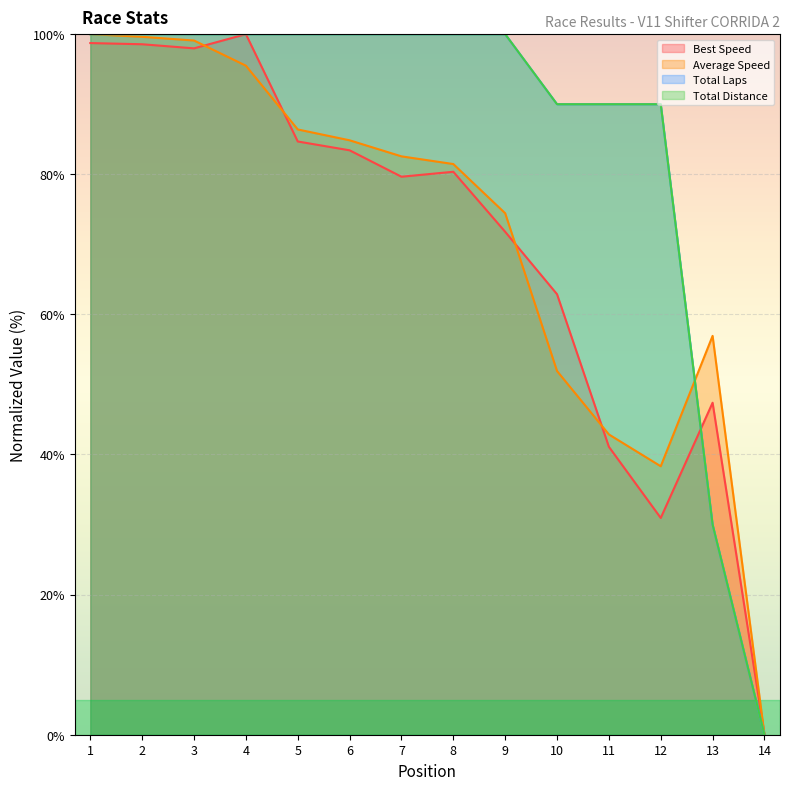

How many positive values does the Best Speed series have?

13